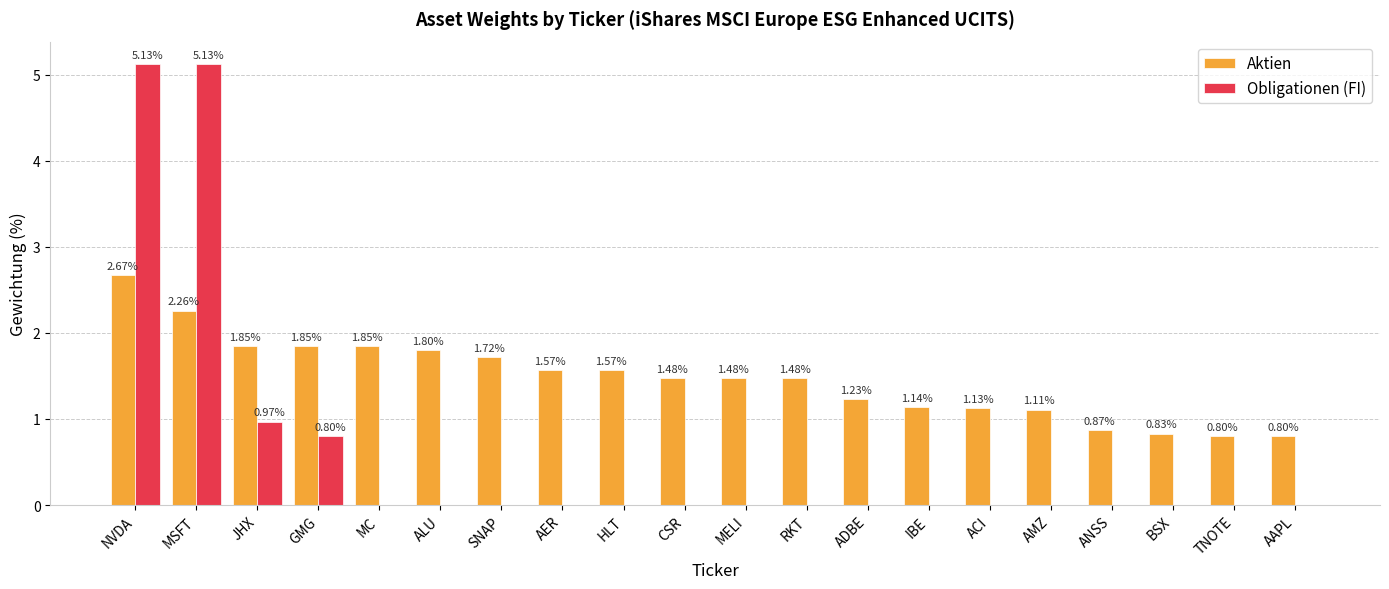

At which category is the sum across all series the highest?

NVDA